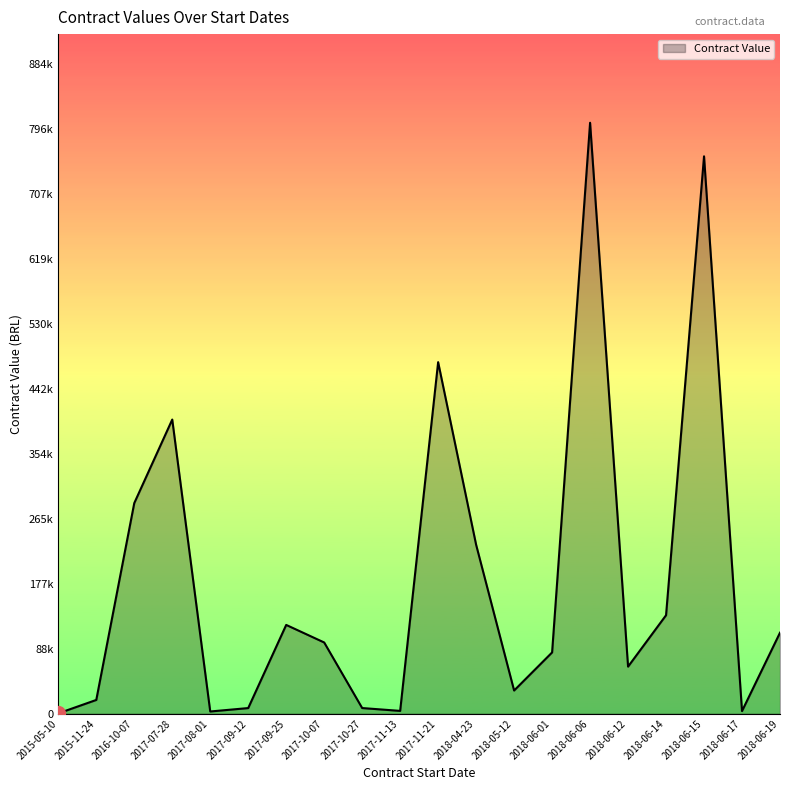

Reading left to right, transcribe all the data shown in this chart.

2017-09-12=7678.8	2017-08-01=3030.0	2018-05-12=31549.8	2018-04-23=229740.0	2015-05-10=469.0	2017-07-28=400000.0	2017-09-25=120740.0	2018-06-01=83334.6	2017-10-27=7709.6	2018-06-06=803576.1	2017-11-21=478032.0	2018-06-15=757944.5	2018-06-12=64034.1	2017-10-07=96870.0	2016-10-07=286370.8	2017-11-13=3840.0	2018-06-19=110160.0	2018-06-14=133917.0	2018-06-17=3600.0	2015-11-24=18725.7